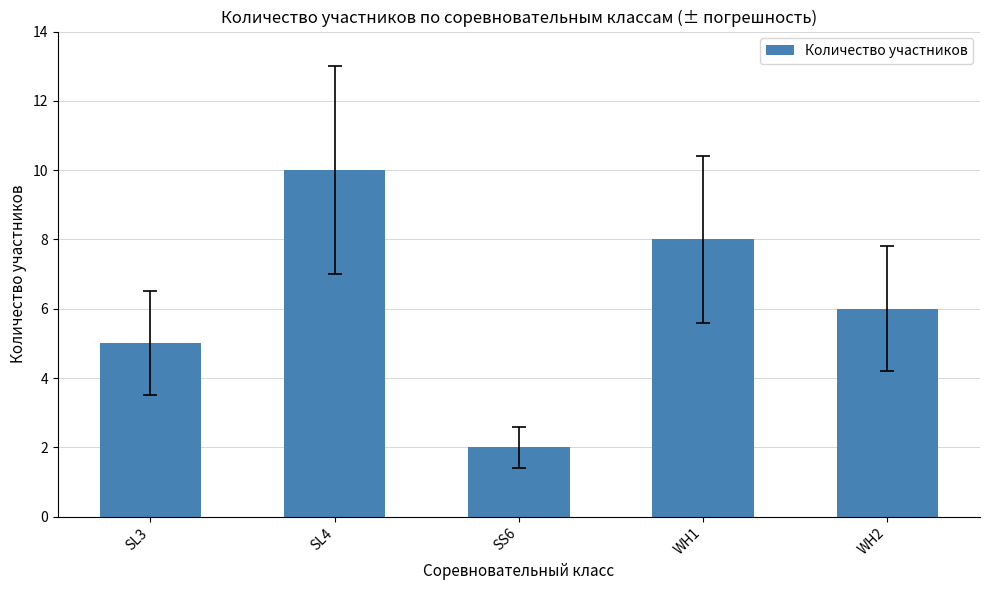

What position from the right is SS6?

3